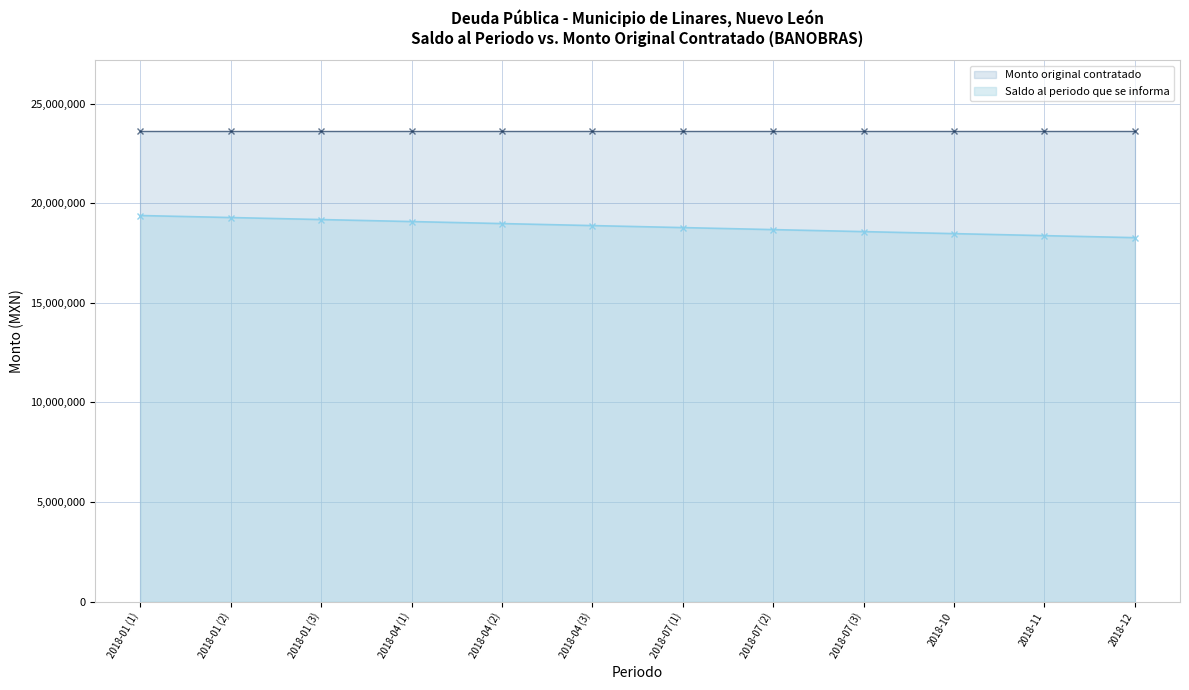

What is the minimum value shown in the chart?

18272332.6